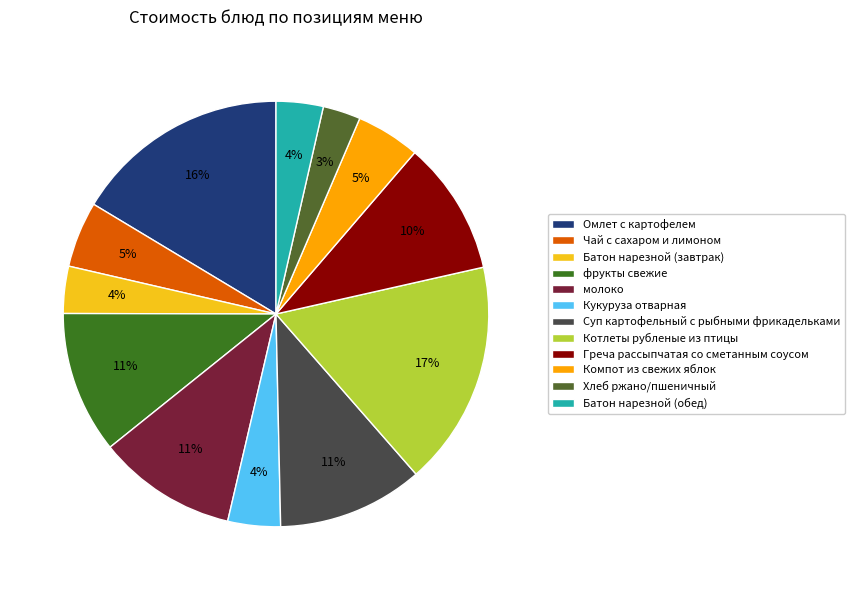

True or false: Компот из свежих яблок accounts for 1% of the total.

False